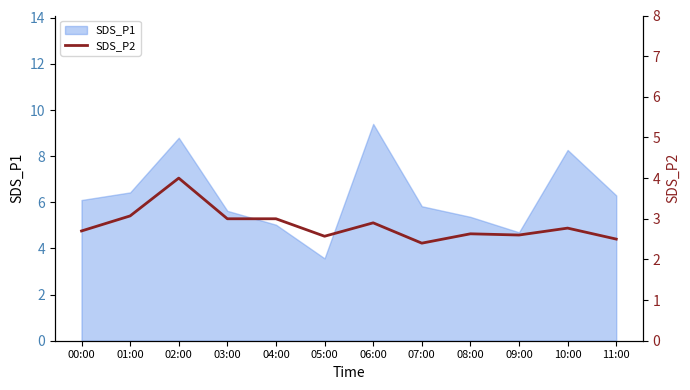

At which category does the data reach its first local valley?

05:00